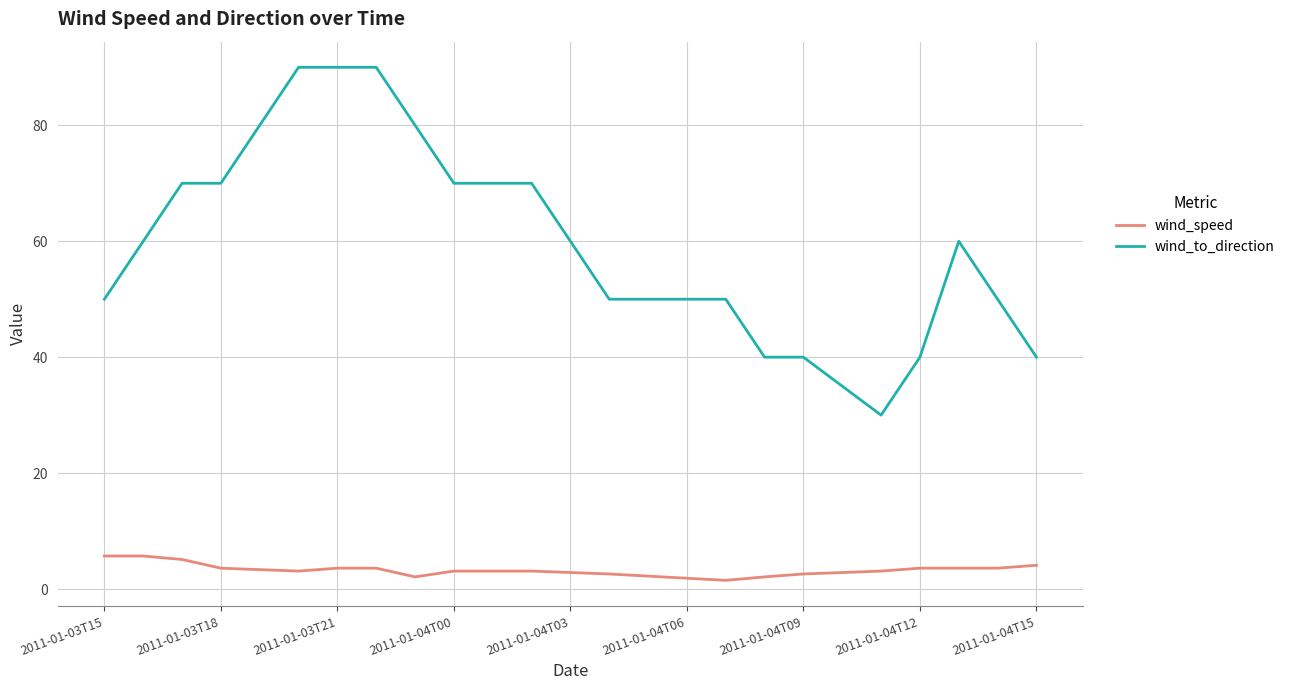

True or false: wind_speed and wind_to_direction intersect in this chart.

False